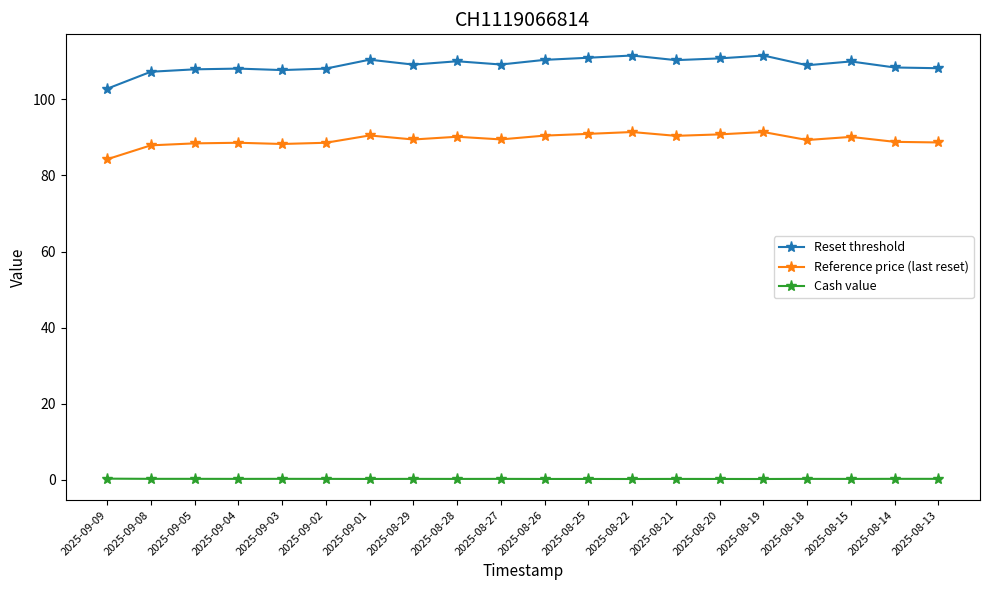

Which series has the largest total across all categories?

Reset threshold